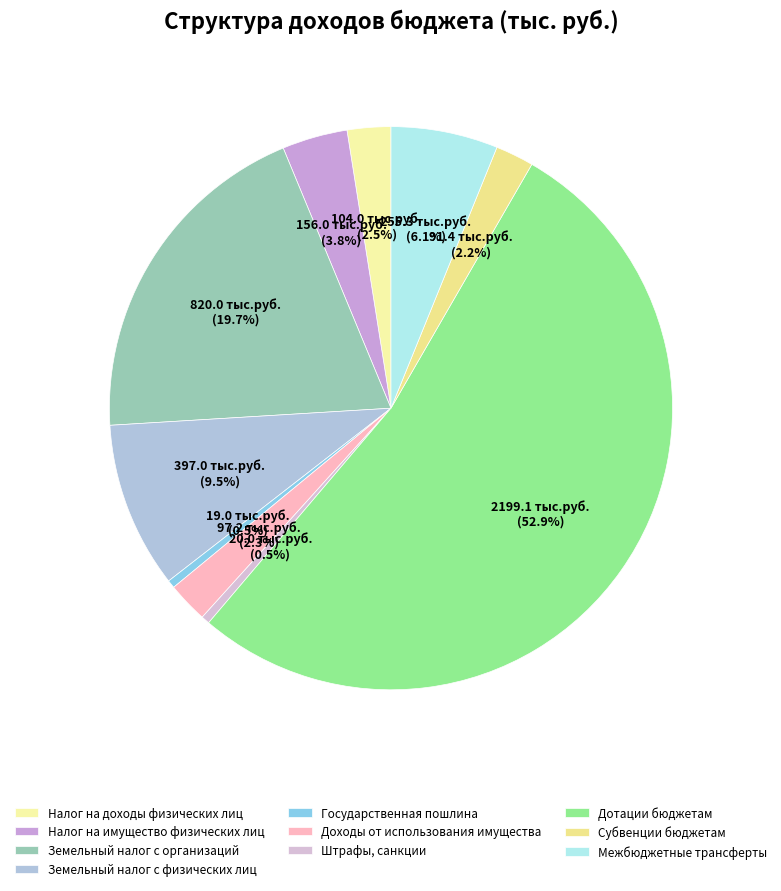

What is the largest slice in the pie chart?

Дотации бюджетам